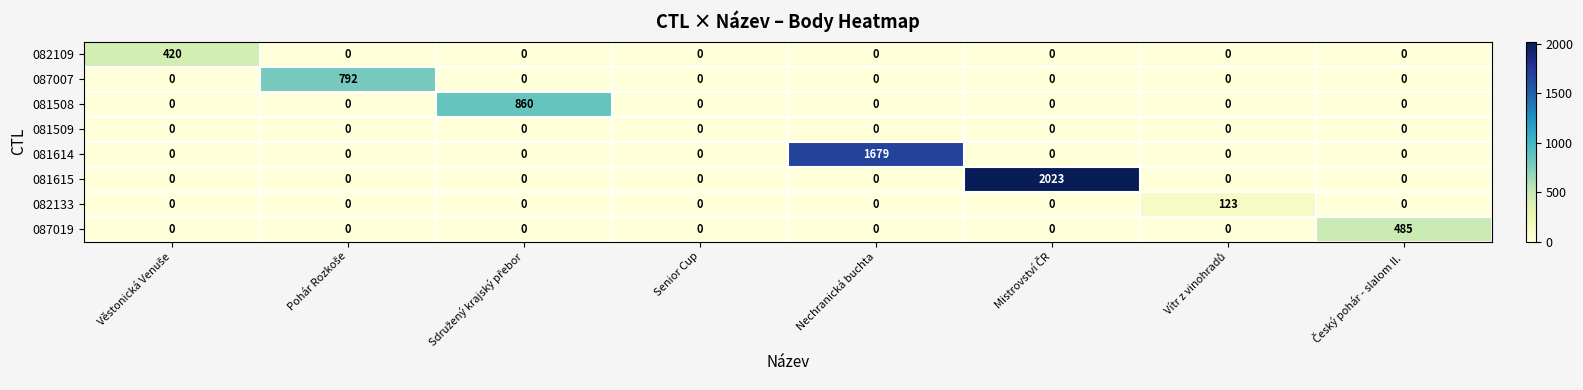

Is it true that 082133 equals 0 at Nechranická buchta?

True